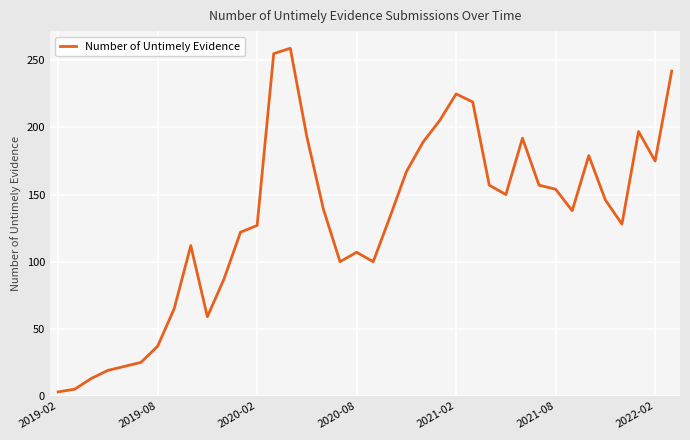

What is the sum of all values?

5002